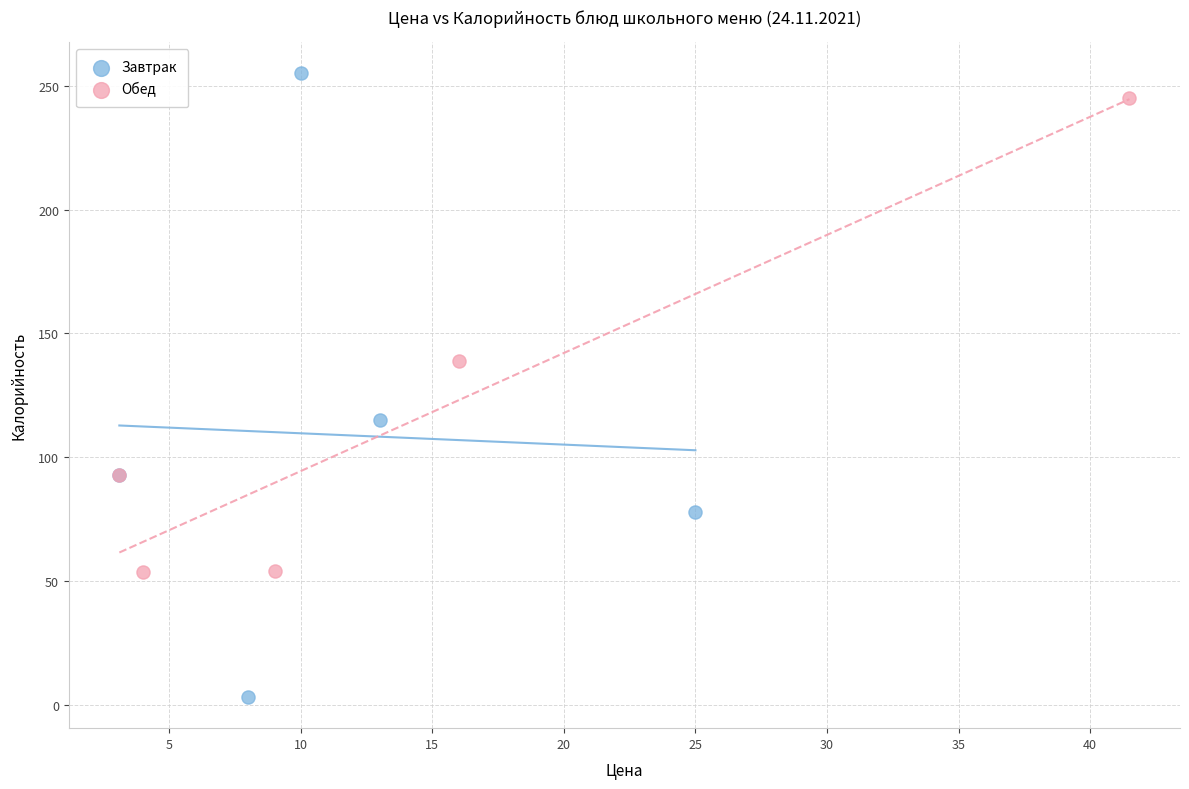

Which series contains the lowest Y value?

Завтрак